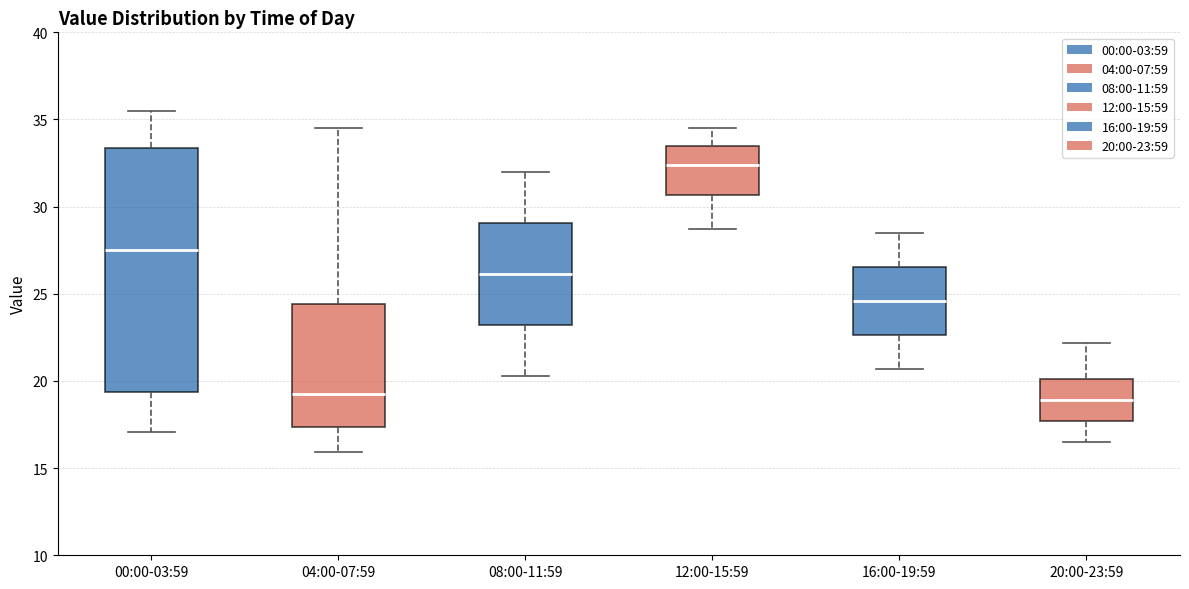

Comparing the boxes themselves (not the whiskers), which one is the tallest?

00:00-03:59